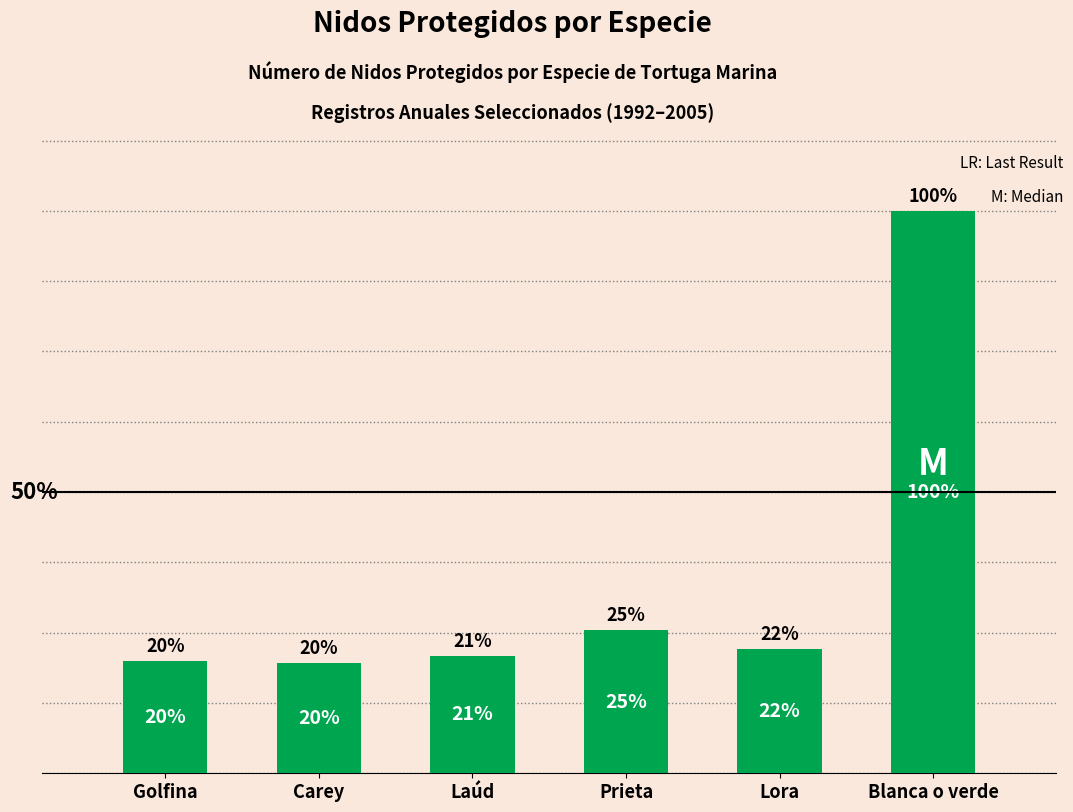

What is the ratio of the value at Laúd to the value at Prieta?

0.8